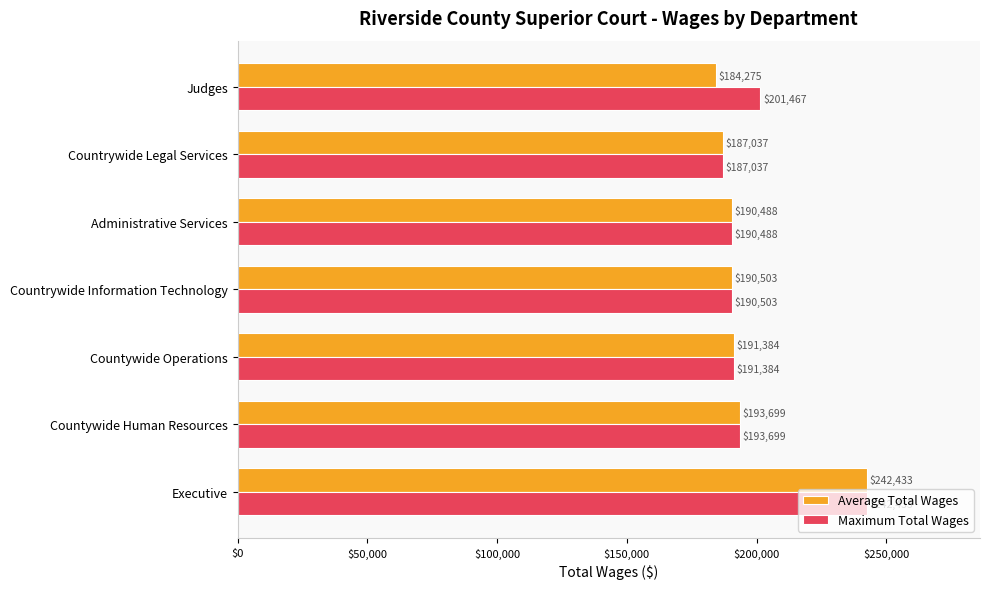

List the labels in order of Average Total Wages value, smallest first.

Judges, Countrywide Legal Services, Administrative Services, Countrywide Information Technology, Countywide Operations, Countywide Human Resources, Executive